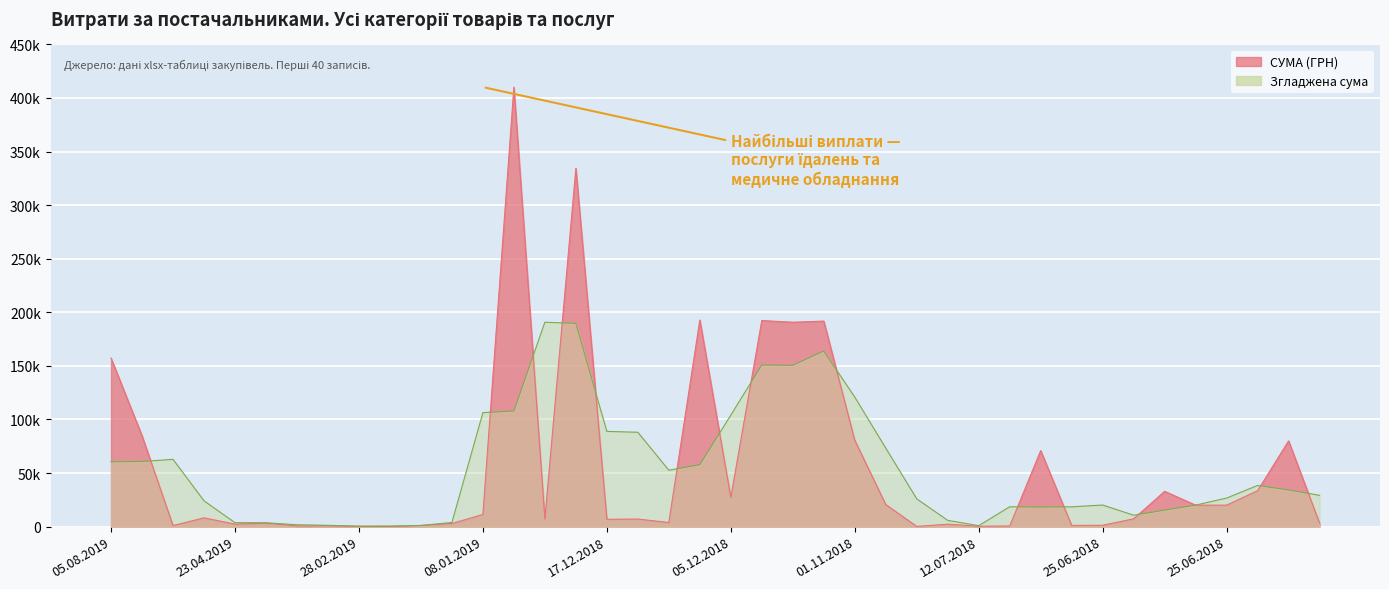

The value at 05.12.2018 is 110710.9. True or false?

False